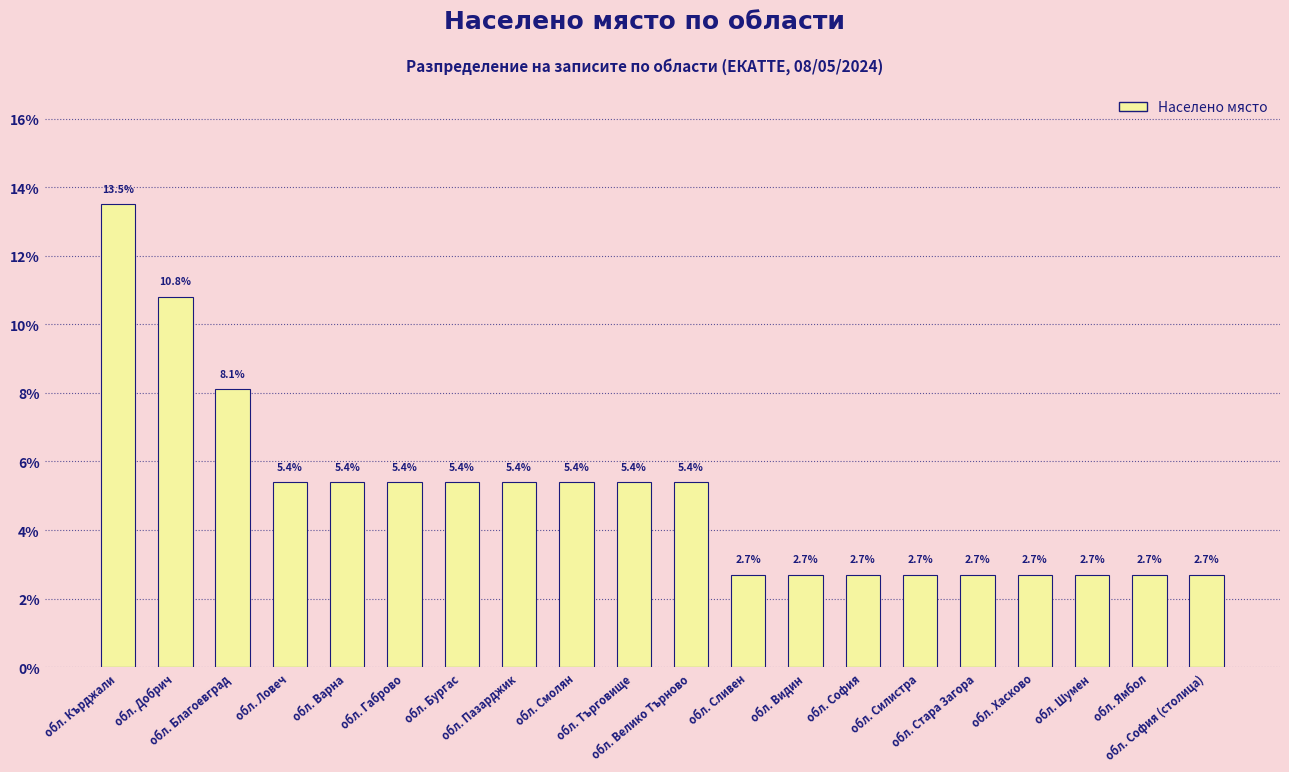

At which category does the chart reach its peak across all series?

обл. Кърджали